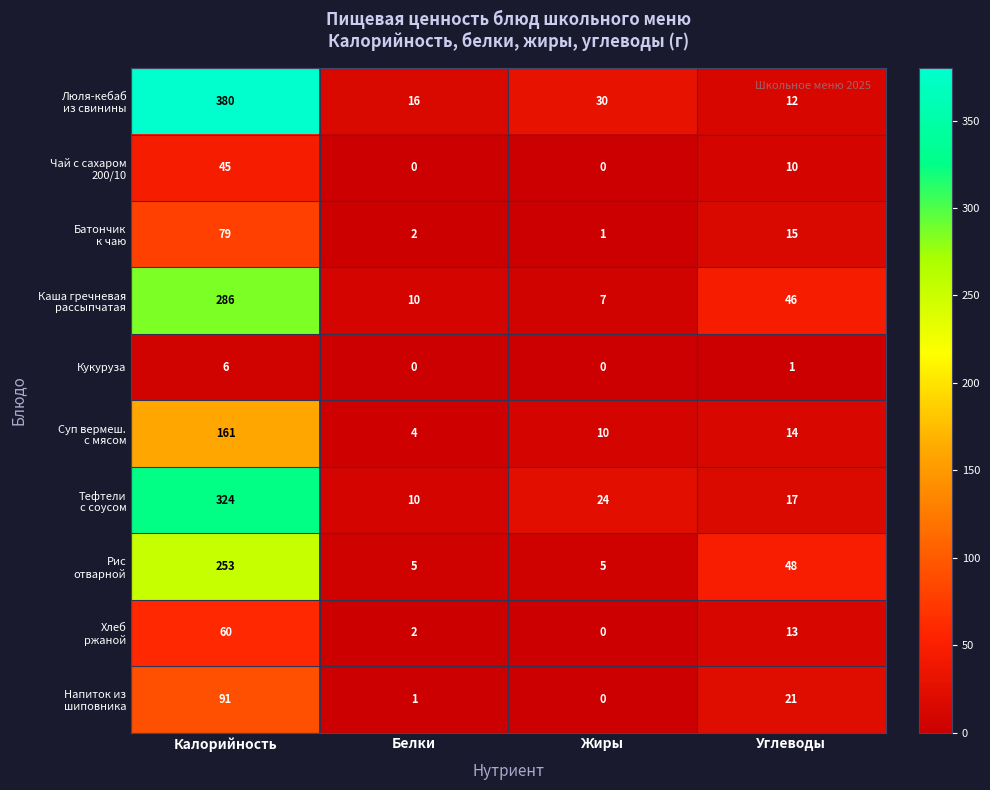

What is the total value across all series at Калорийность?

1685